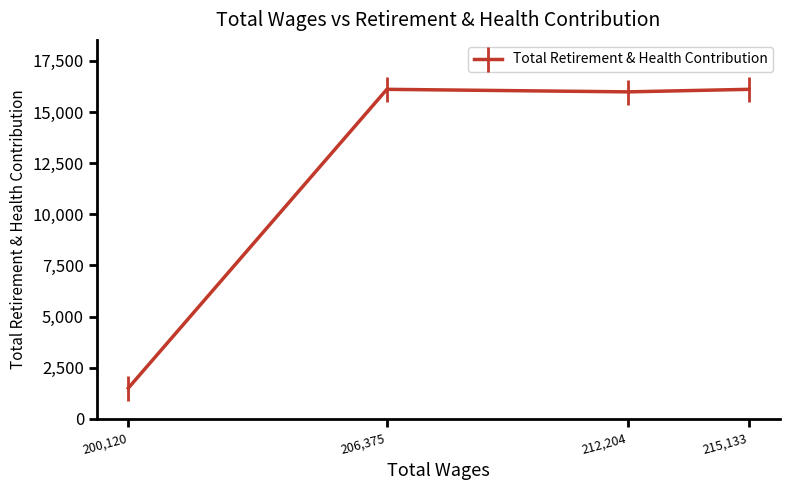

What is the approximate value at 206,375?

16112